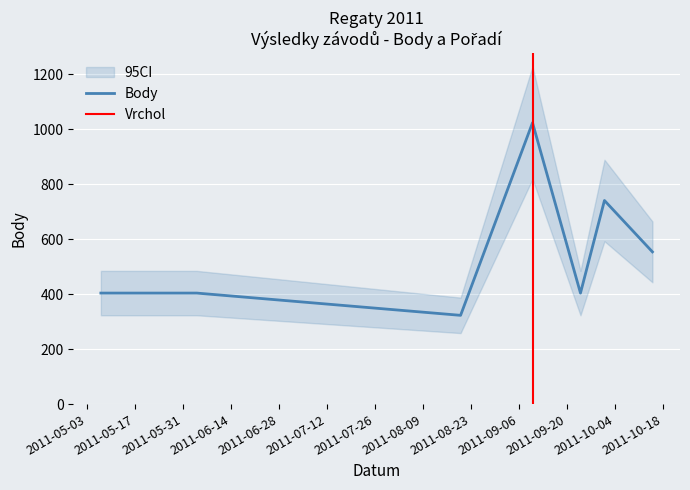

What is the minimum value for Body?

323